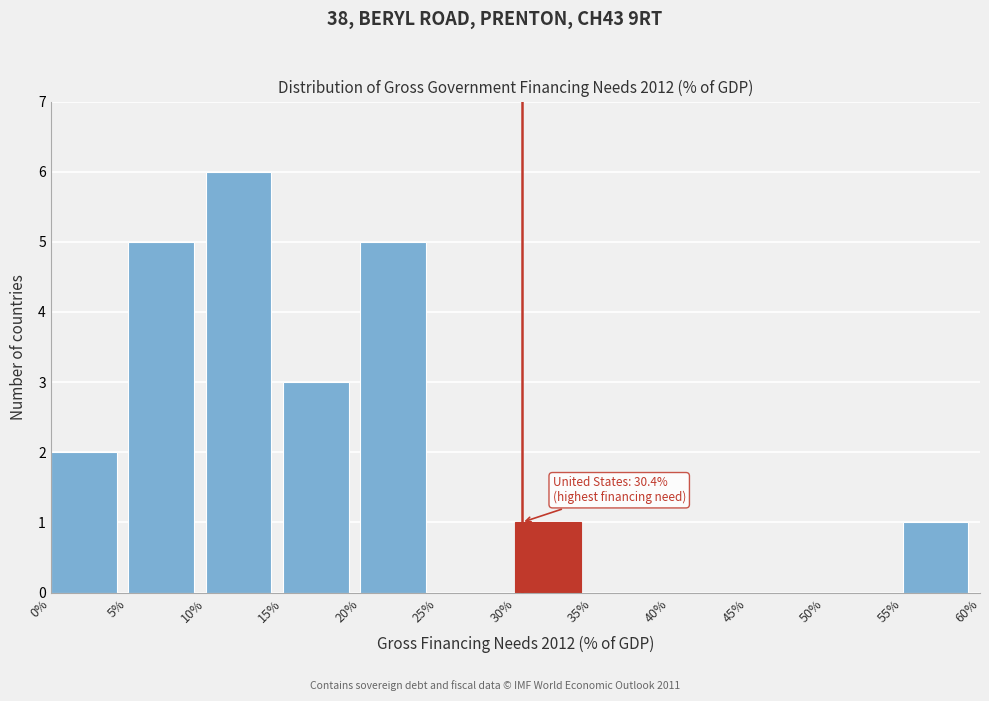

Which range on the x-axis has the tallest bar?

10% to 15%